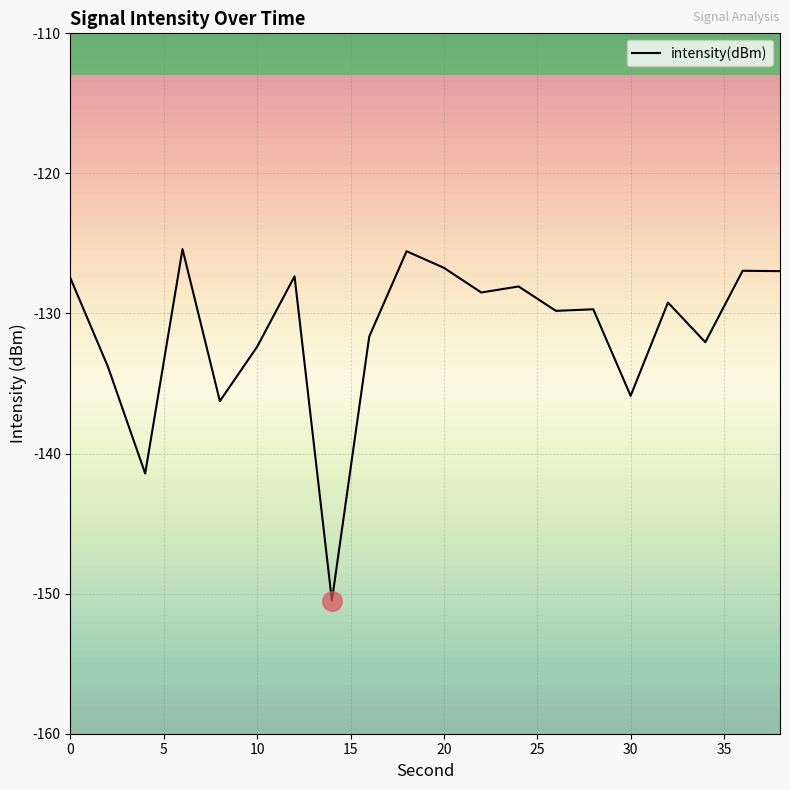

What is the maximum value shown in the chart?

-125.4